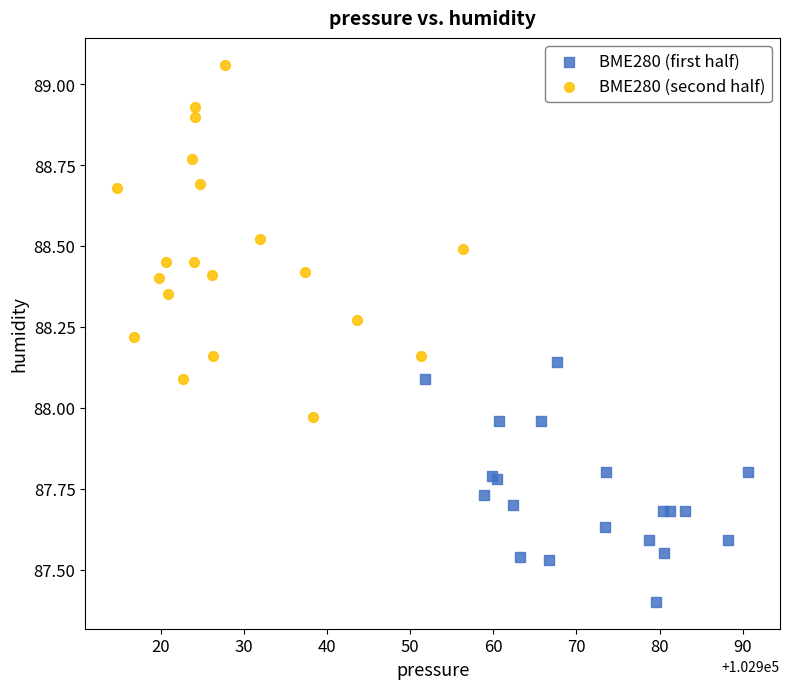

Which series reaches the minimum Y coordinate?

BME280 (first half)